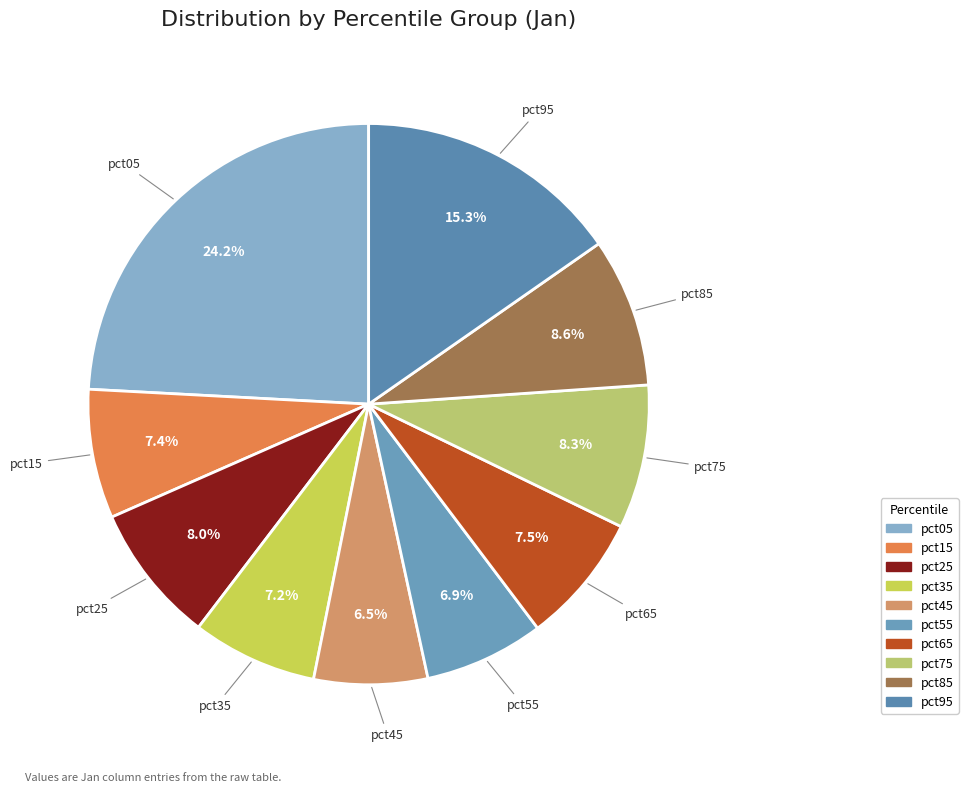

Do pct45 and pct05 together represent more than half of the pie?

No